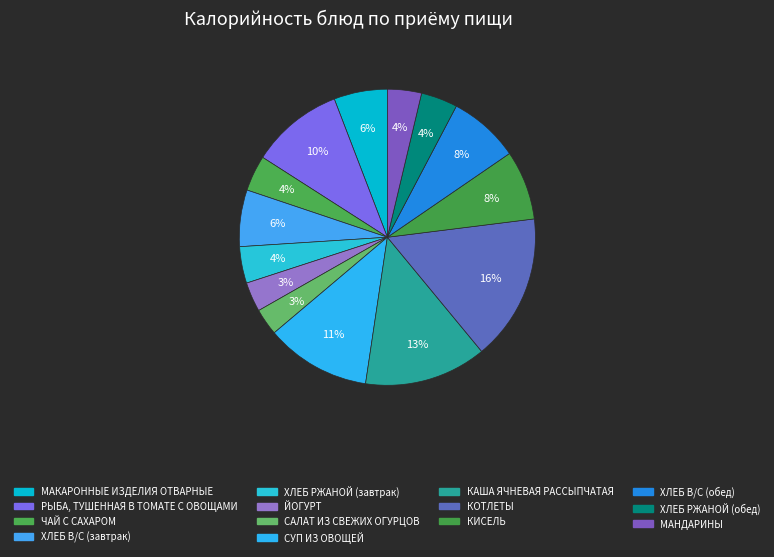

Which slice is the smallest?

САЛАТ ИЗ СВЕЖИХ ОГУРЦОВ